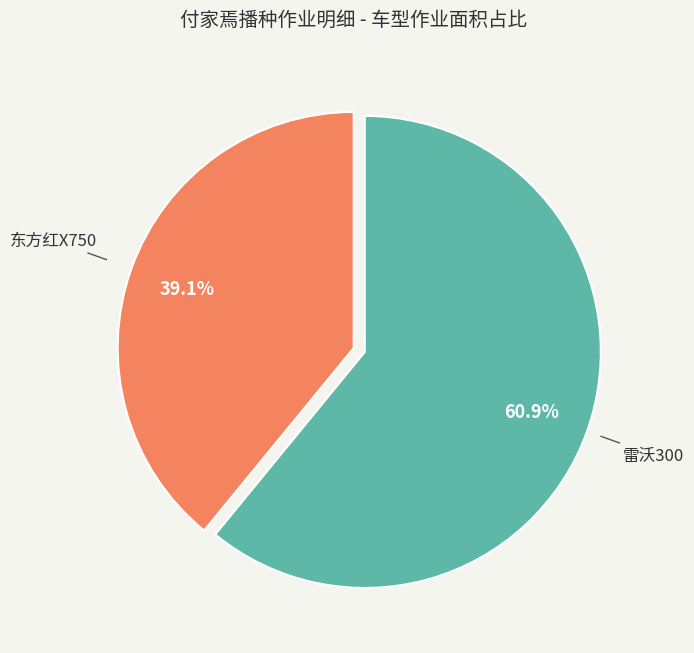

Which category accounts for the majority?

雷沃300